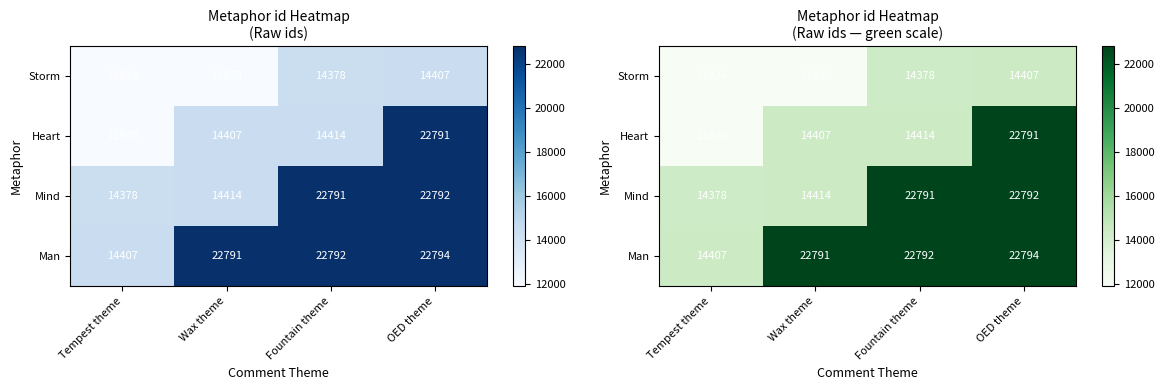

Rank the series by their maximum value, from lowest to highest.

Storm, Heart, Mind, Man